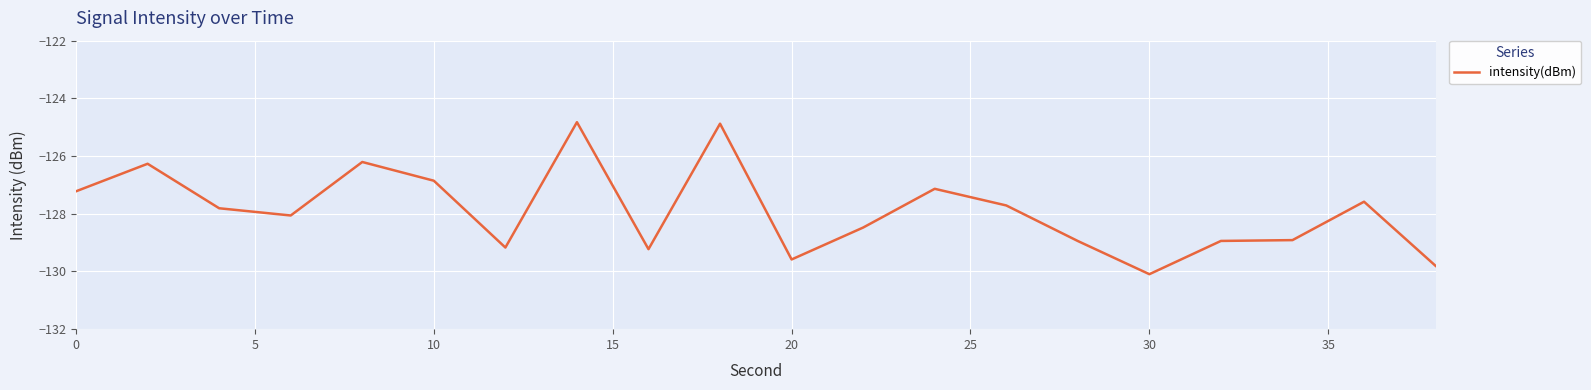

What is the maximum value shown in the chart?

-124.8